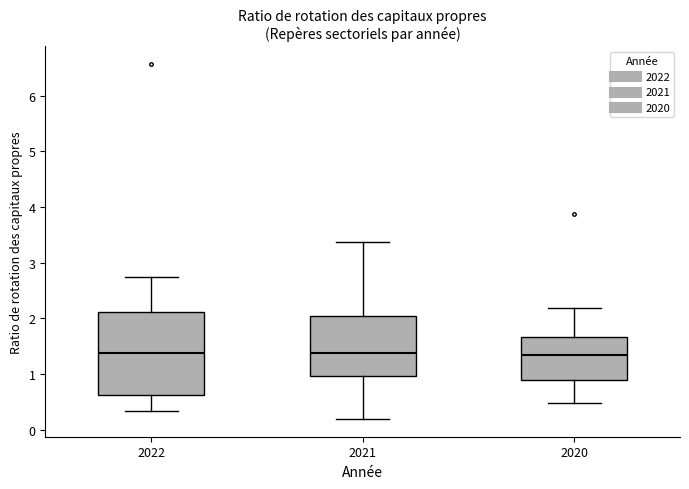

Comparing the boxes themselves (not the whiskers), which one is the tallest?

2022